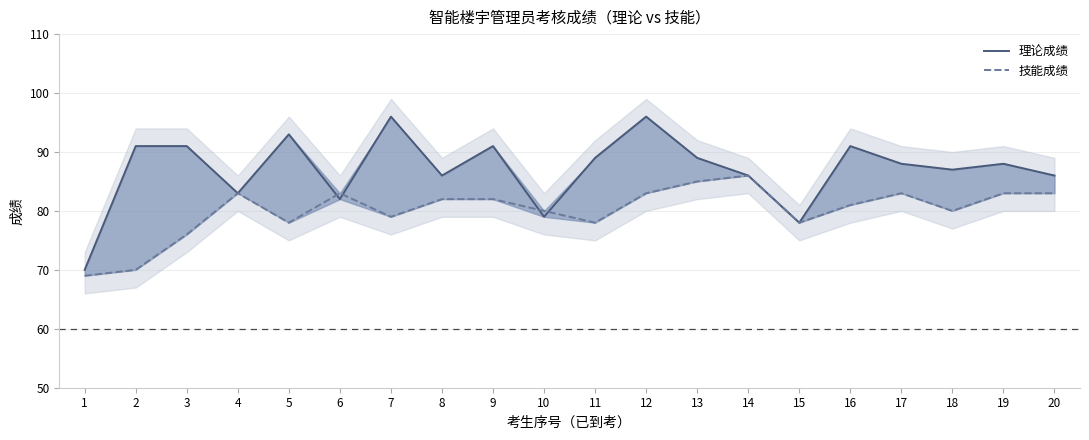

The 理论成绩 series shows 50 at 3. True or false?

False